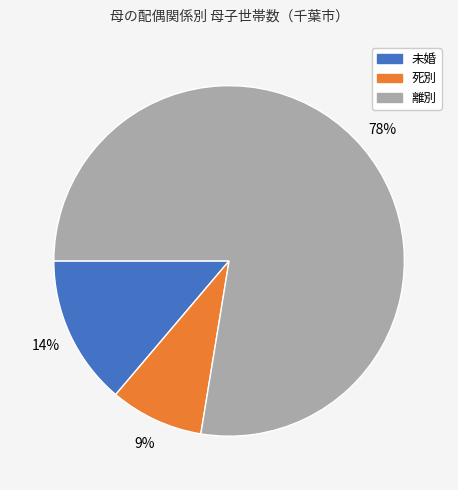

To the nearest percent, what is the combined percentage of 離別 and 未婚?

91%